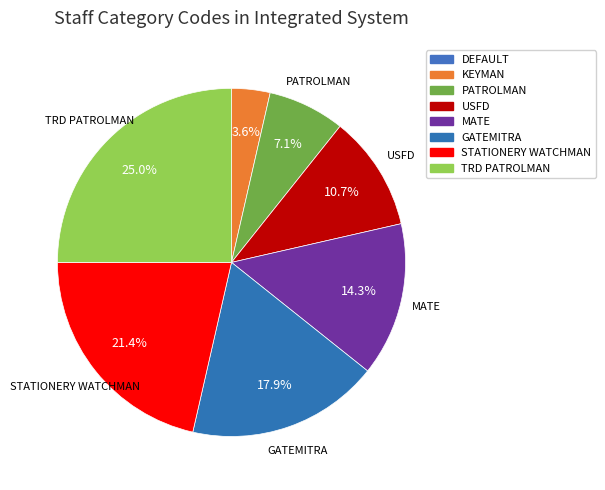

What percentage is the KEYMAN slice, to the nearest percent?

4%